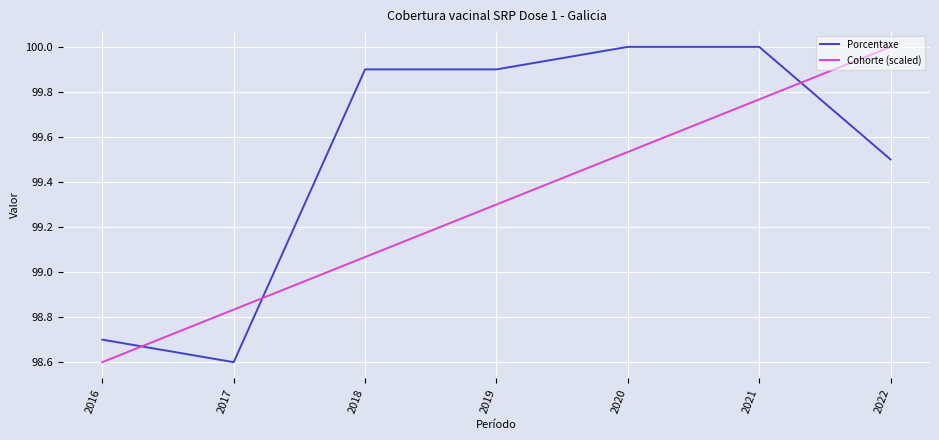

Is it true that Cohorte (scaled) equals 100.0 at 2022?

True